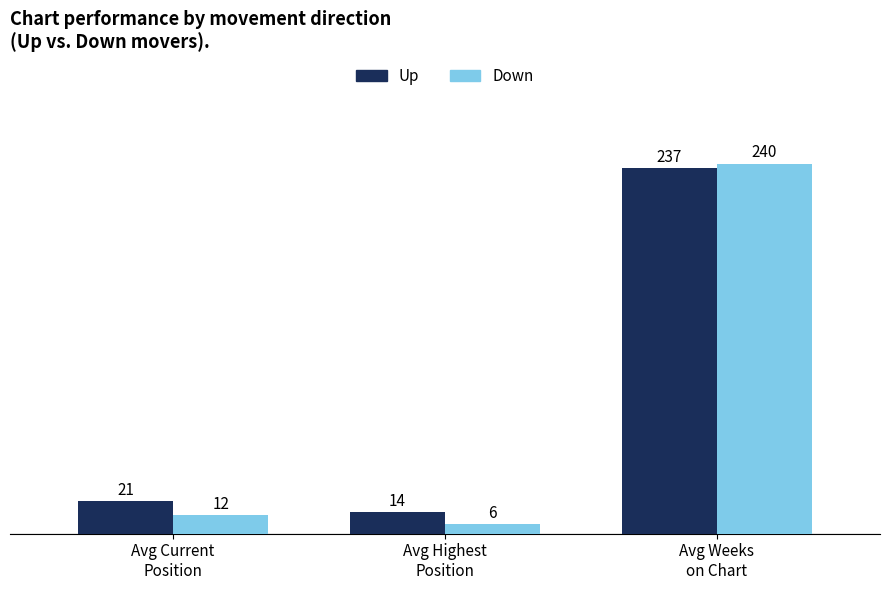

How many bars are there in total?

6